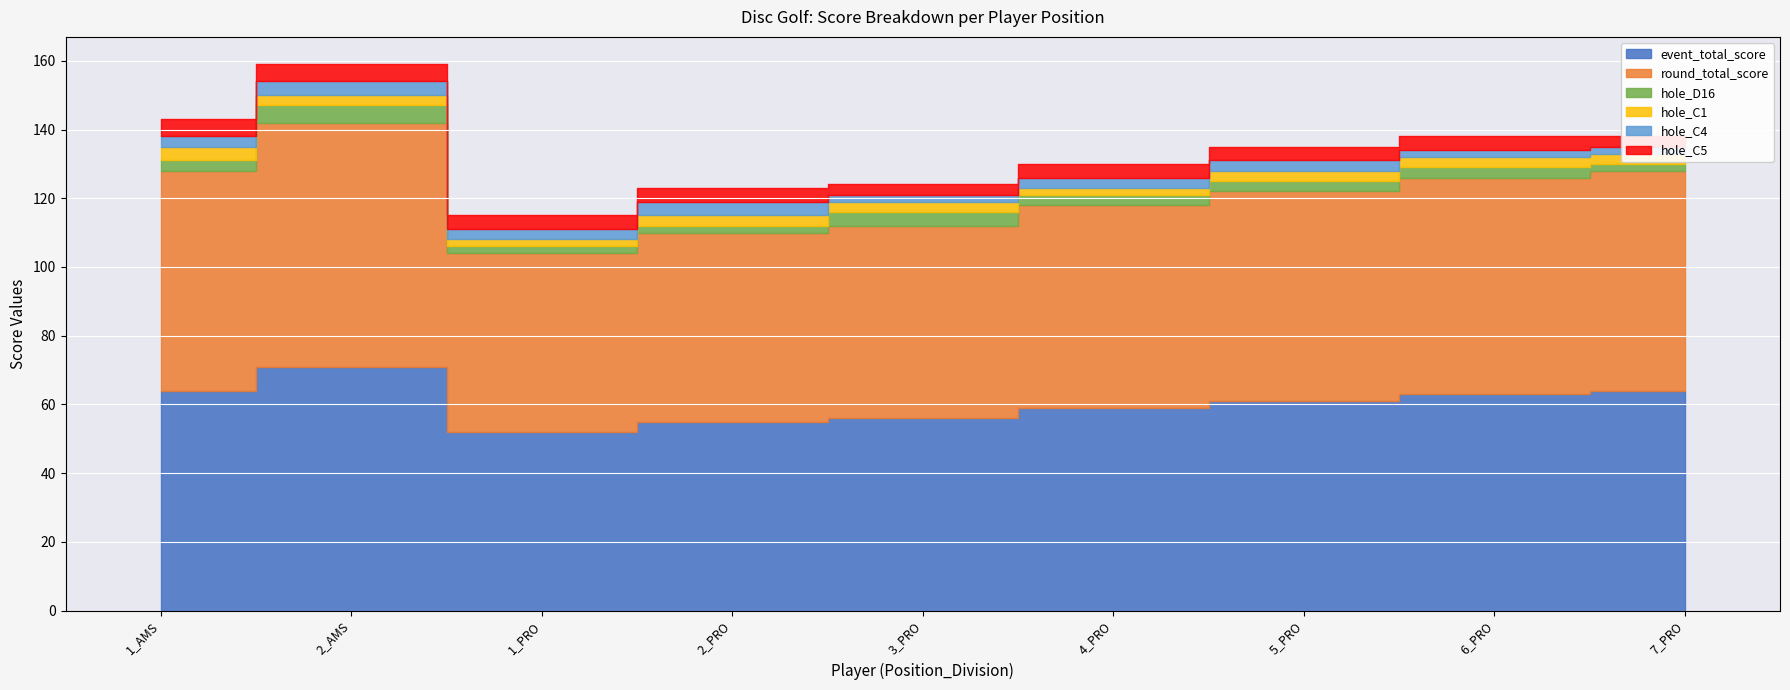

At which label does round_total_score reach its minimum?

1_PRO